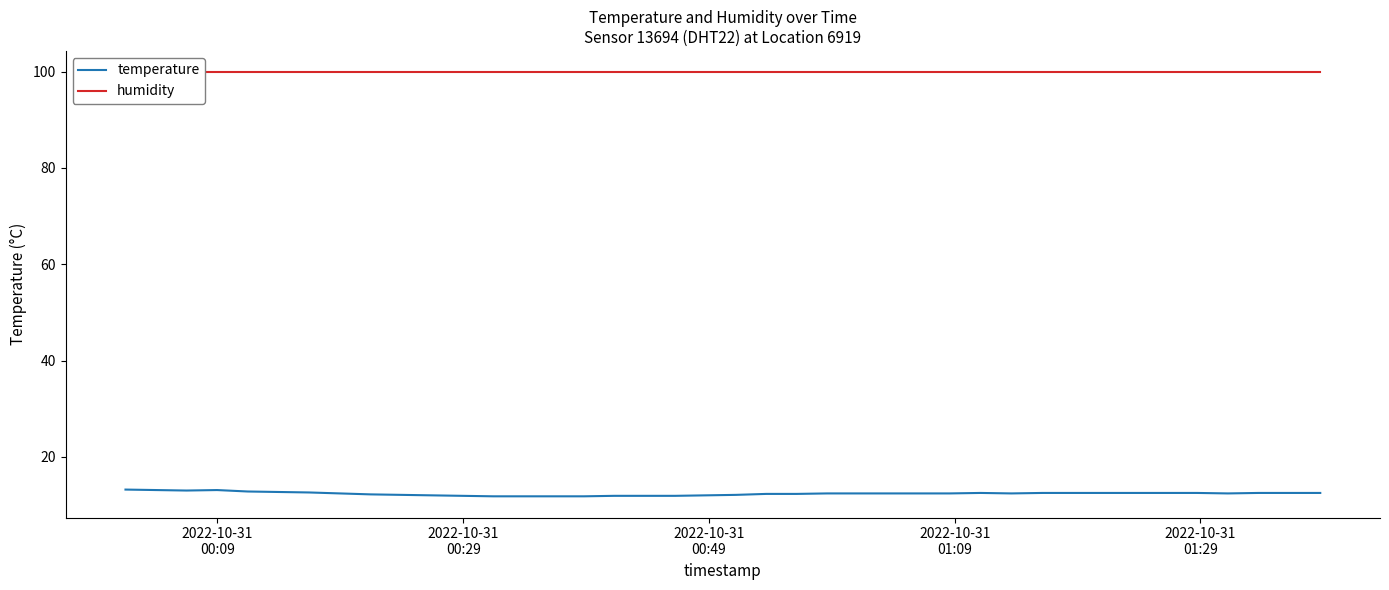

True or false: humidity has more than 2 points higher than both neighbors.

False